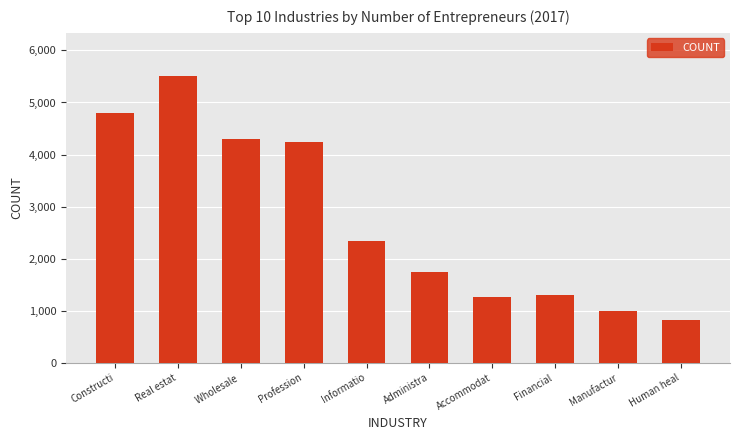

The value at Real estat is 3463. True or false?

False